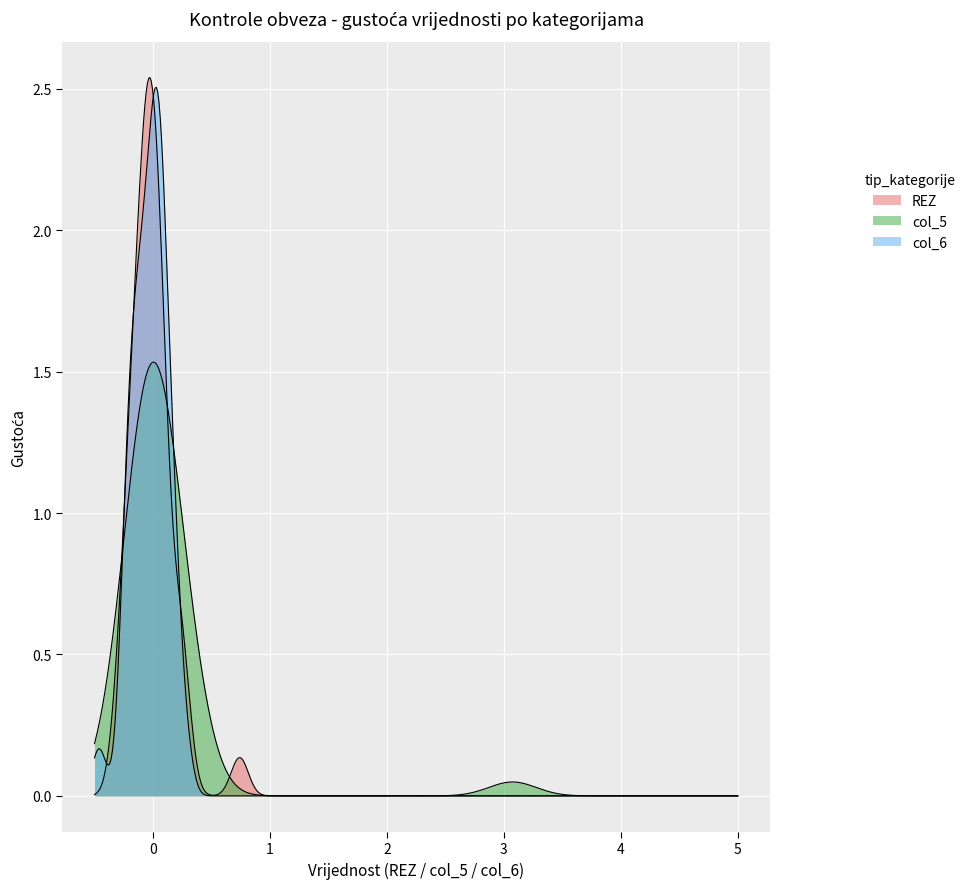

Does the chart display data point markers on the line(s)?

No